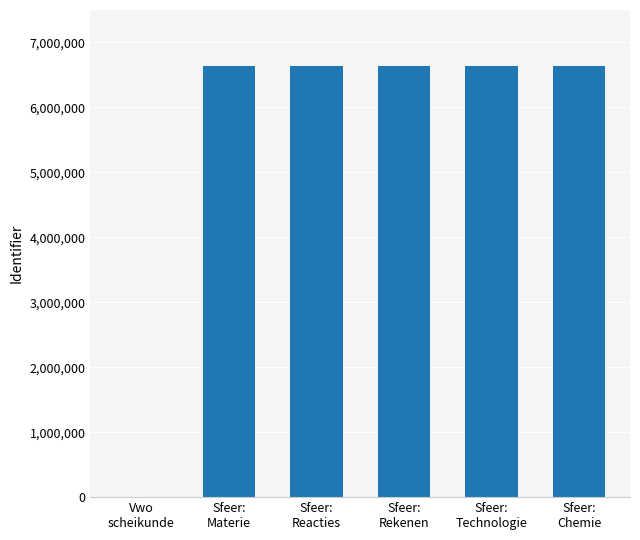

What is the greatest value displayed?

6633594